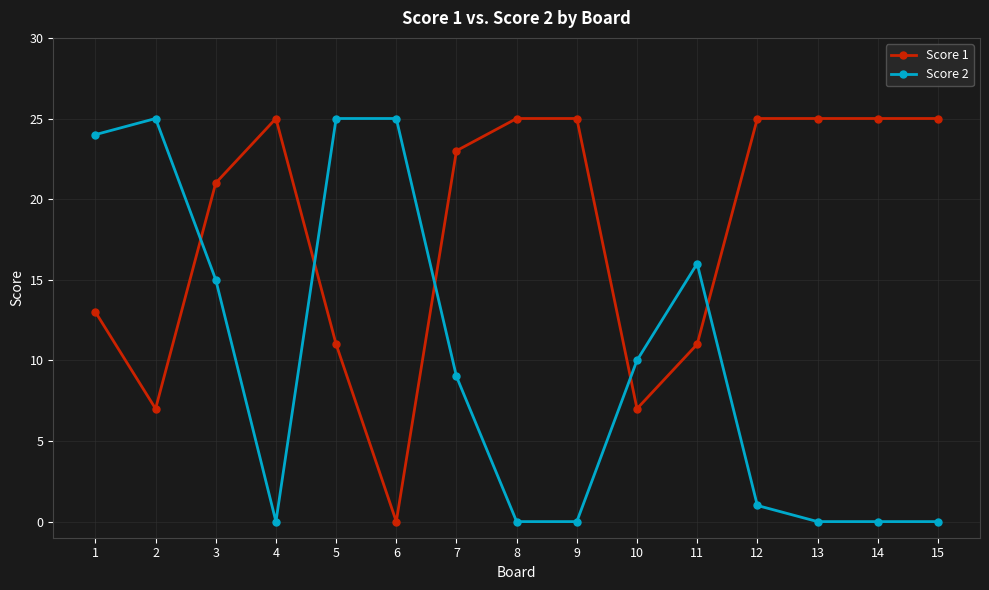

Is it true that Score 2 equals 1 at 12?

True